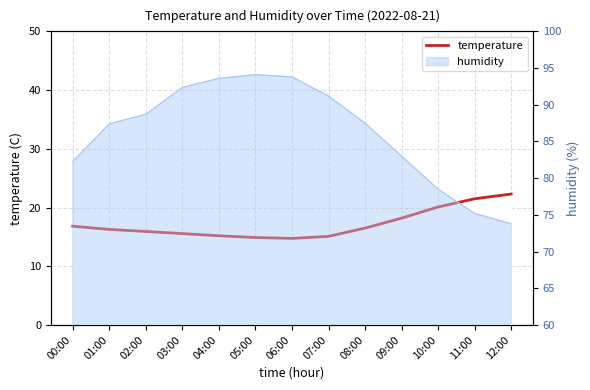

Reading right to left, what are all the values shown in this chart?

12:00=22.3	11:00=21.5	10:00=20.1	09:00=18.2	08:00=16.5	07:00=15.1	06:00=14.8	05:00=14.9	04:00=15.2	03:00=15.6	02:00=15.9	01:00=16.3	00:00=16.8